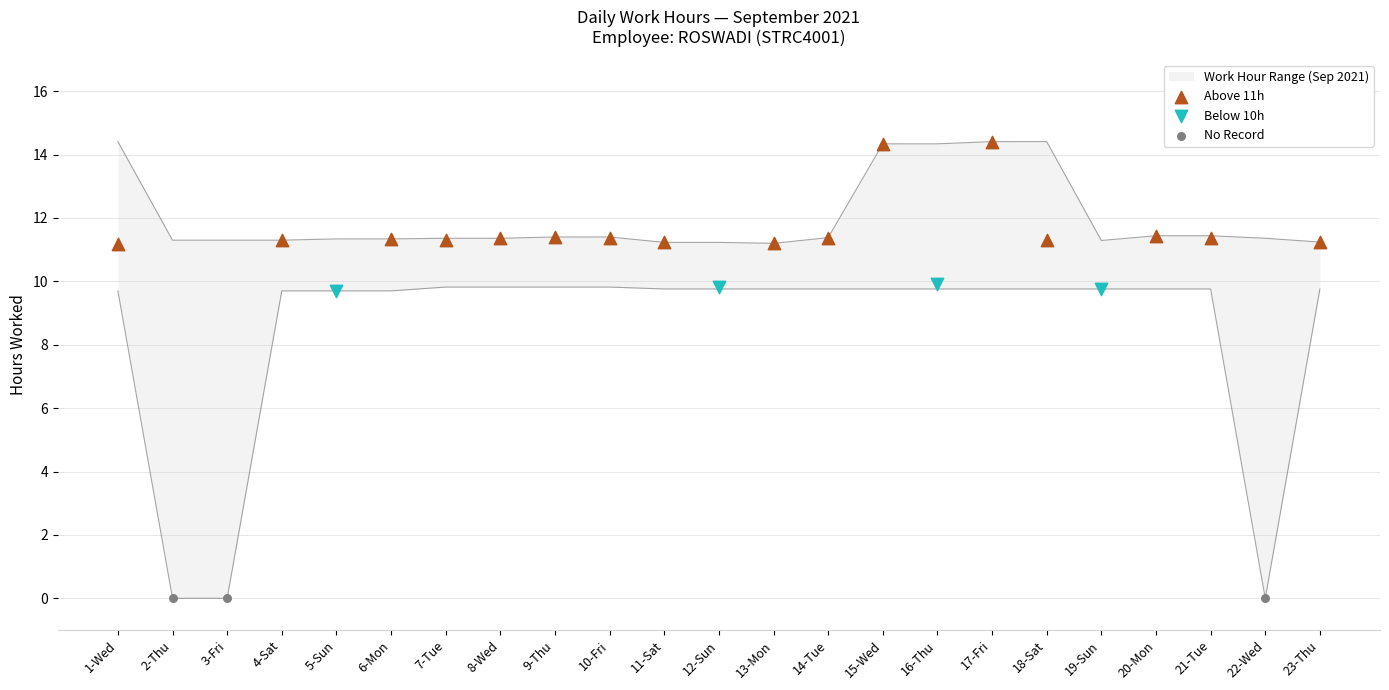

What is the change in value from 12-Sun to 19-Sun?

-0.1